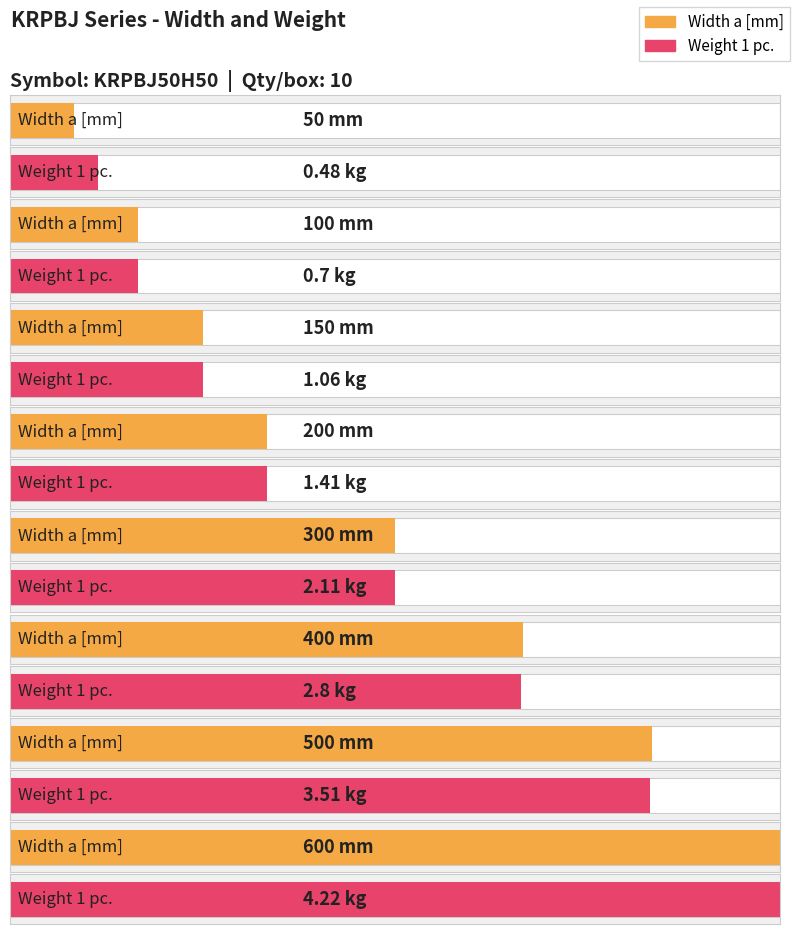

Which has a higher value, KRPBJ200H50 or KRPBJ300H50?

KRPBJ300H50